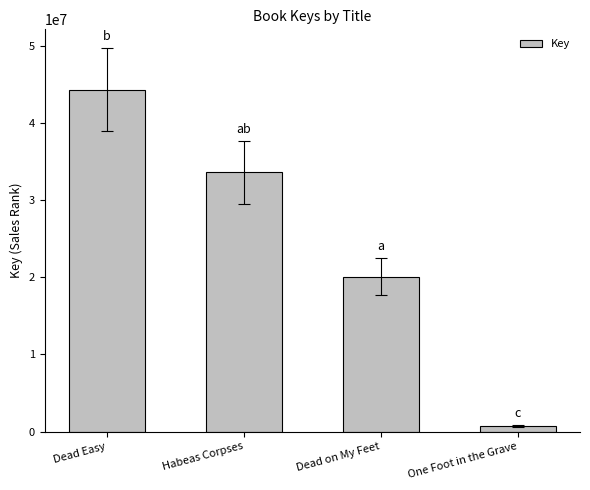

What is the change in value from Dead Easy to Habeas Corpses?

-10749597